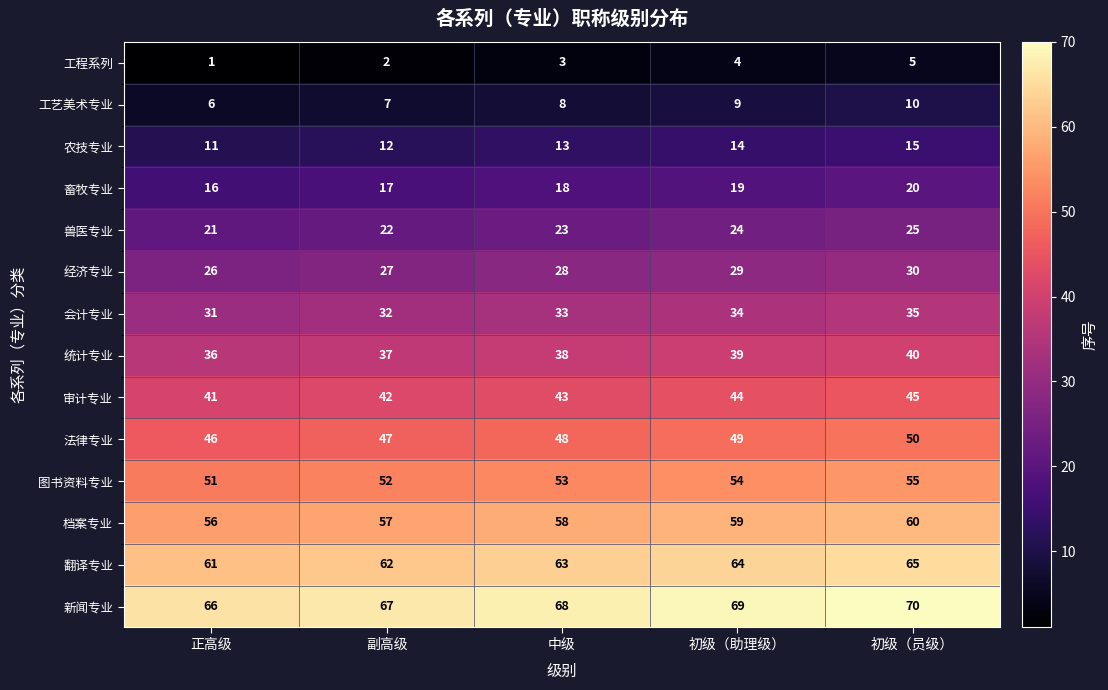

What is the lowest value of the 图书资料专业 series?

51